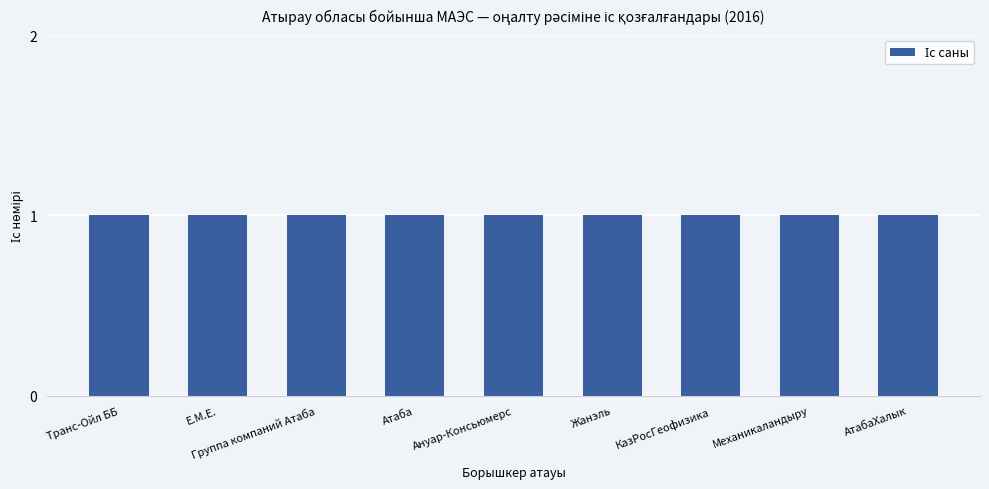

Is it true that the value at Е.М.Е. is 3?

False